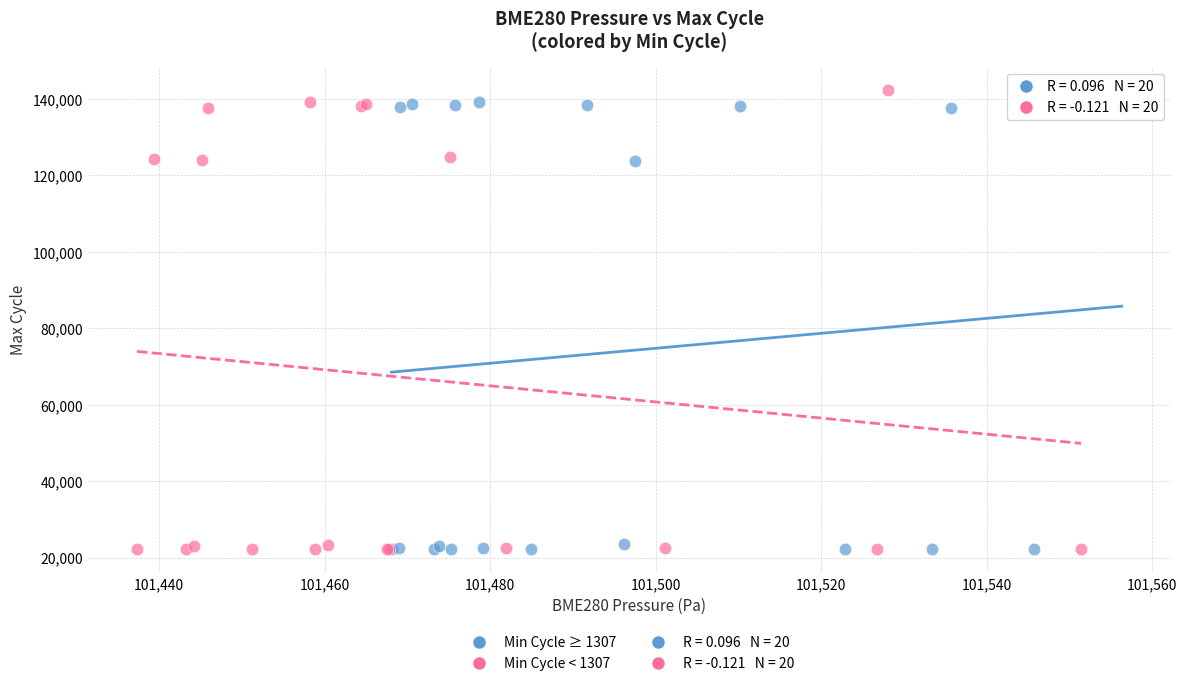

Which series has the largest Y range (max minus min)?

Min Cycle < 1307